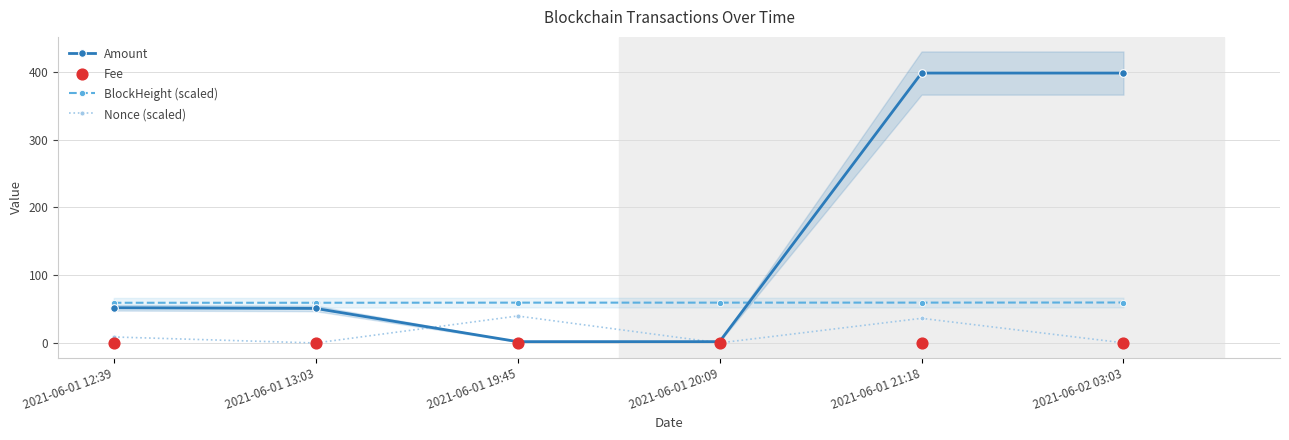

At which category is the sum across all series the highest?

2021-06-01 21:18